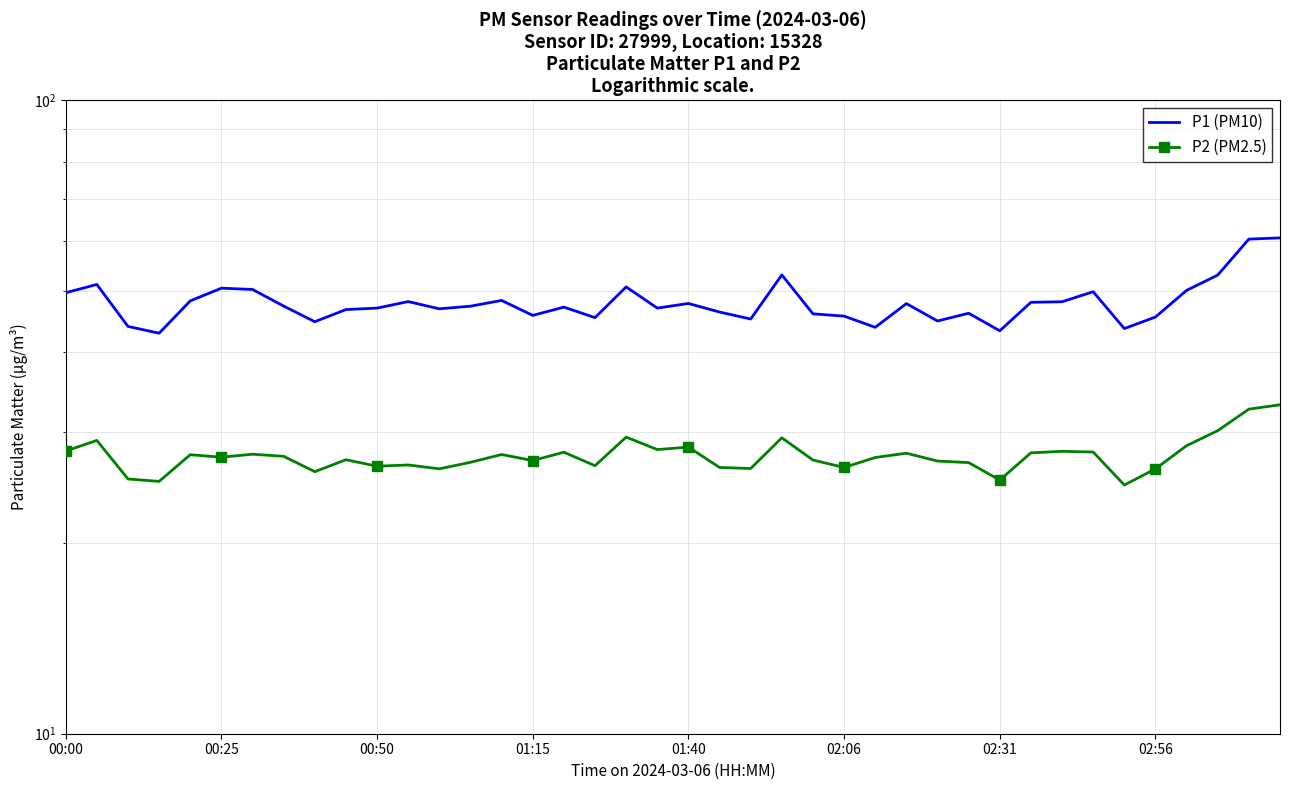

How many distinct data groups are displayed?

2